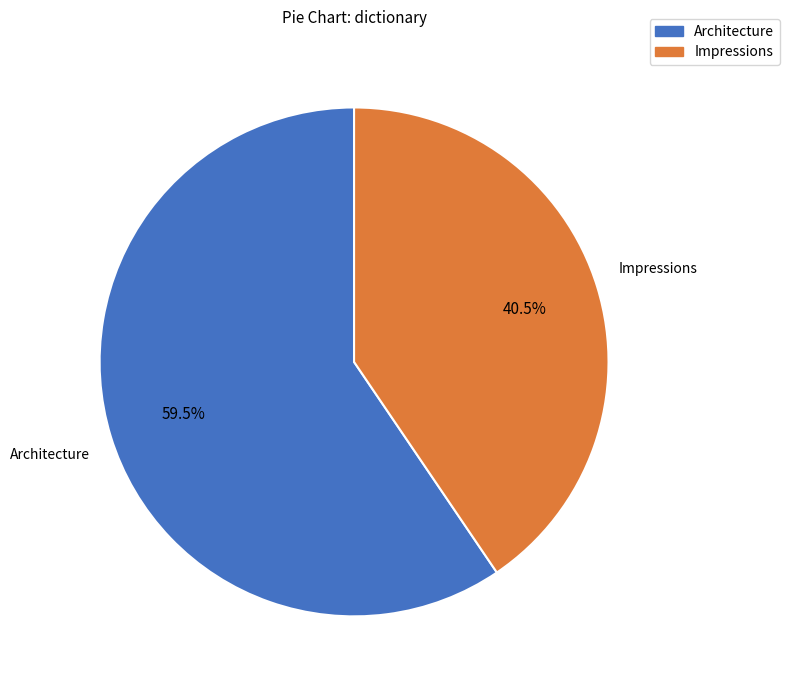

Does Impressions account for over 50% of the chart?

No